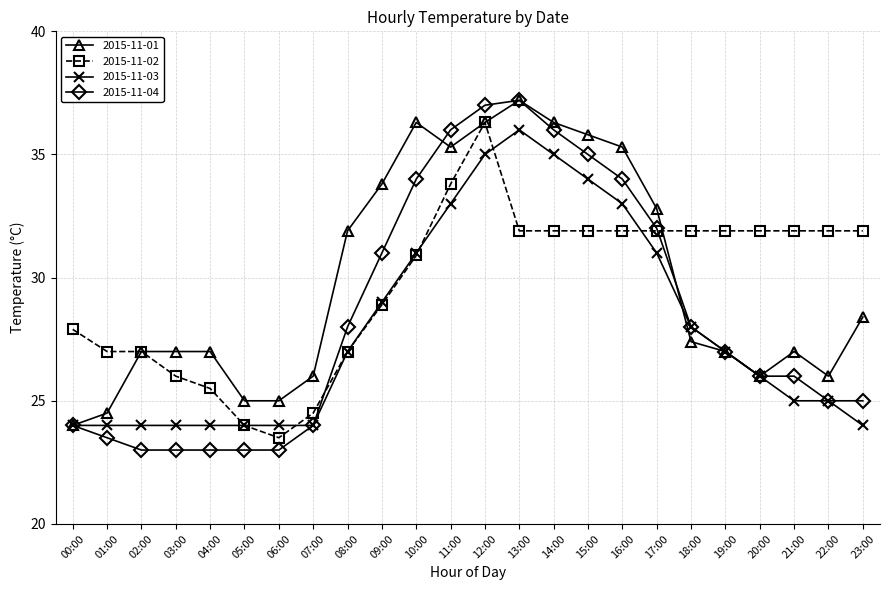

Reading left to right, extract all data points from this chart.

2015-11-01: 00:00=24.0	01:00=24.5	02:00=27.0	03:00=27.0	04:00=27.0	05:00=25.0	06:00=25.0	07:00=26.0	08:00=31.9	09:00=33.8	10:00=36.3	11:00=35.3	12:00=36.3	13:00=37.2	14:00=36.3	15:00=35.8	16:00=35.3	17:00=32.8	18:00=27.4	19:00=27.0	20:00=26.0	21:00=27.0	22:00=26.0	23:00=28.4
2015-11-02: 00:00=27.9	01:00=27.0	02:00=27.0	03:00=26.0	04:00=25.5	05:00=24.0	06:00=23.5	07:00=24.5	08:00=27.0	09:00=28.9	10:00=30.9	11:00=33.8	12:00=36.3	13:00=31.9	14:00=31.9	15:00=31.9	16:00=31.9	17:00=31.9	18:00=31.9	19:00=31.9	20:00=31.9	21:00=31.9	22:00=31.9	23:00=31.9
2015-11-03: 00:00=24.0	01:00=24.0	02:00=24.0	03:00=24.0	04:00=24.0	05:00=24.0	06:00=24.0	07:00=24.0	08:00=27.0	09:00=29.0	10:00=31.0	11:00=33.0	12:00=35.0	13:00=36.0	14:00=35.0	15:00=34.0	16:00=33.0	17:00=31.0	18:00=28.0	19:00=27.0	20:00=26.0	21:00=25.0	22:00=25.0	23:00=24.0
2015-11-04: 00:00=24.0	01:00=23.5	02:00=23.0	03:00=23.0	04:00=23.0	05:00=23.0	06:00=23.0	07:00=24.0	08:00=28.0	09:00=31.0	10:00=34.0	11:00=36.0	12:00=37.0	13:00=37.2	14:00=36.0	15:00=35.0	16:00=34.0	17:00=32.0	18:00=28.0	19:00=27.0	20:00=26.0	21:00=26.0	22:00=25.0	23:00=25.0